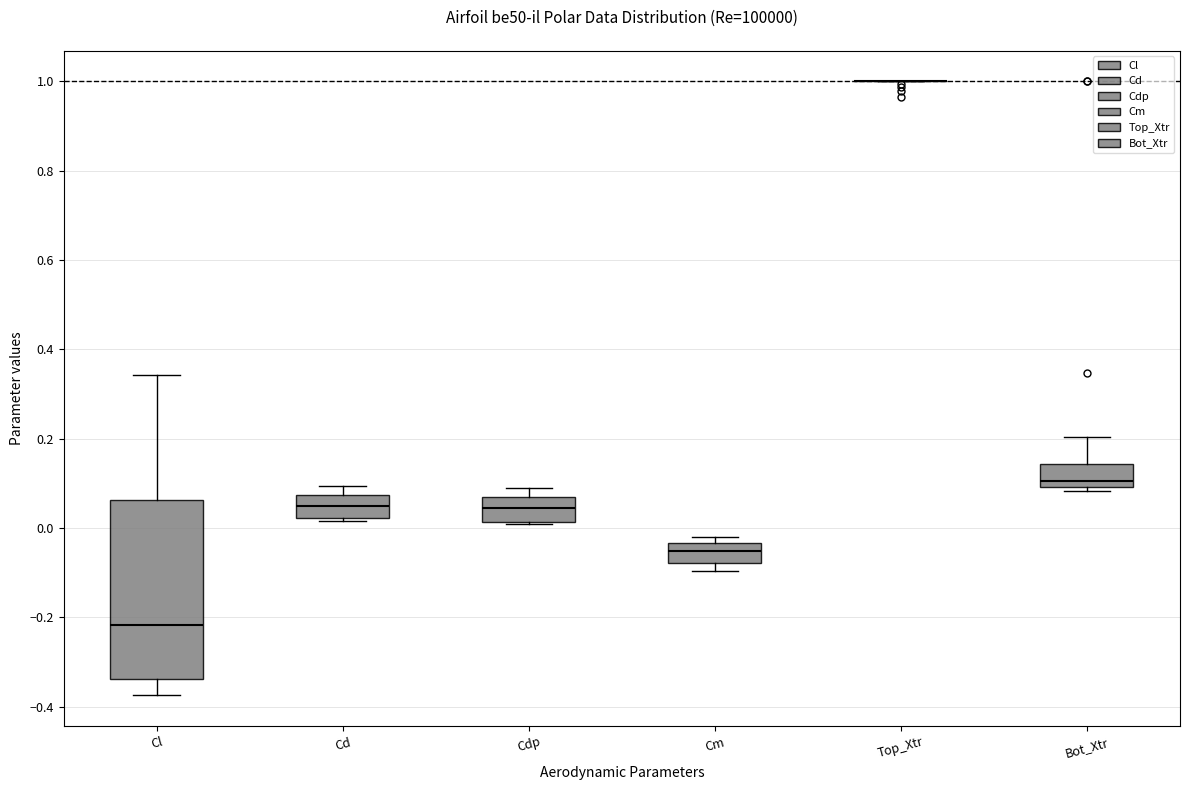

Reading left to right, read every box against the y-axis: the position of its median line, the range the box covers, and the ends of its whiskers. The values are not printed on the chart, so give them approximately, as read against the axis.

Cl: median -0.22, box -0.34 to 0.06, whiskers -0.38 to 0.34
Cd: median 0.04, box 0.02 to 0.08, whiskers 0.02 (just below the box's lower edge) to 0.10
Cdp: median 0.04, box 0.02 to 0.06, whiskers 0.00 to 0.10
Cm: median -0.06, box -0.08 to -0.04, whiskers -0.10 to -0.02
Top_Xtr: box collapsed to a line at 1.00, whiskers 1.00 to 1.00
Bot_Xtr: median 0.10 (just above the box's lower edge), box 0.10 to 0.14, whiskers 0.08 to 0.20